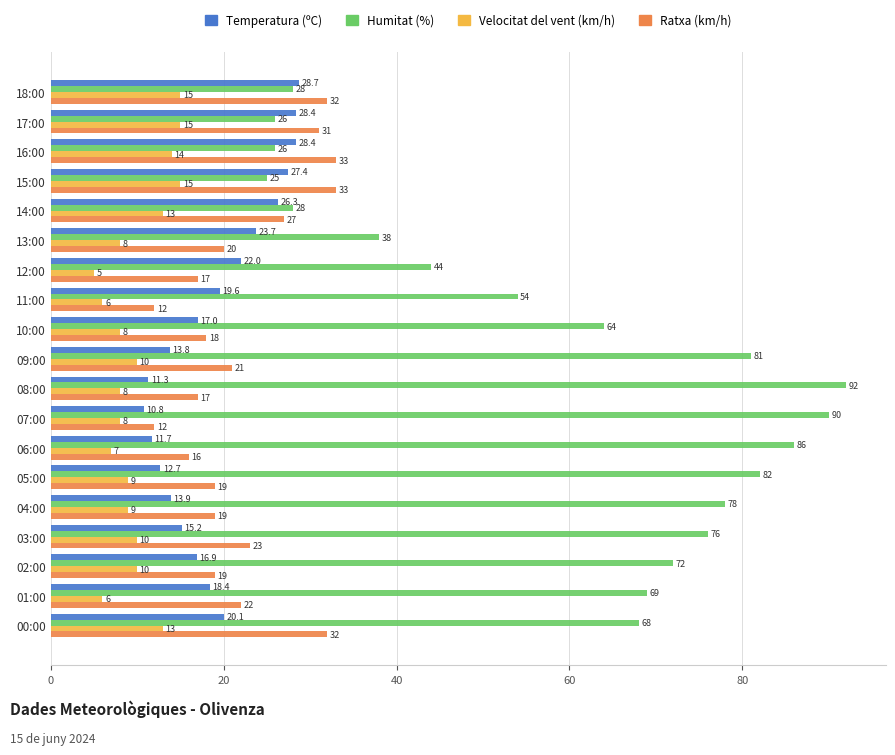

Between 04:00 and 02:00, which series saw the biggest shift?

Humitat (%)